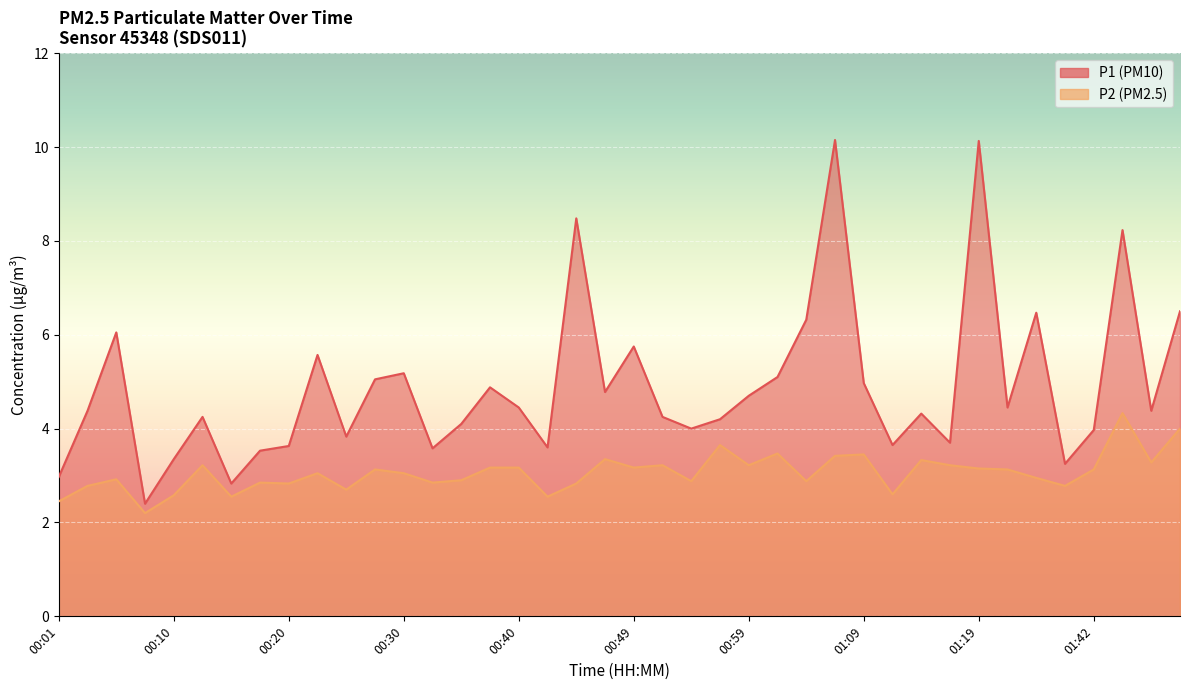

Reading left to right, extract all data points from this chart.

P1: 3.0	4.4	6.0	2.4	3.4	4.2	2.8	3.5	3.6	5.6	3.8	5.0	5.2	3.6	4.1	4.9	4.5	3.6	8.5	4.8	5.8	4.2	4.0	4.2	4.7	5.1	6.3	10.2	5.0	3.6	4.3	3.7	10.1	4.5	6.5	3.2	4.0	8.2	4.4	6.5
P2: 2.5	2.8	2.9	2.2	2.6	3.2	2.5	2.9	2.8	3.0	2.7	3.1	3.0	2.9	2.9	3.2	3.2	2.5	2.8	3.4	3.2	3.2	2.9	3.6	3.2	3.5	2.9	3.4	3.5	2.6	3.3	3.2	3.1	3.1	3.0	2.8	3.1	4.3	3.3	4.0